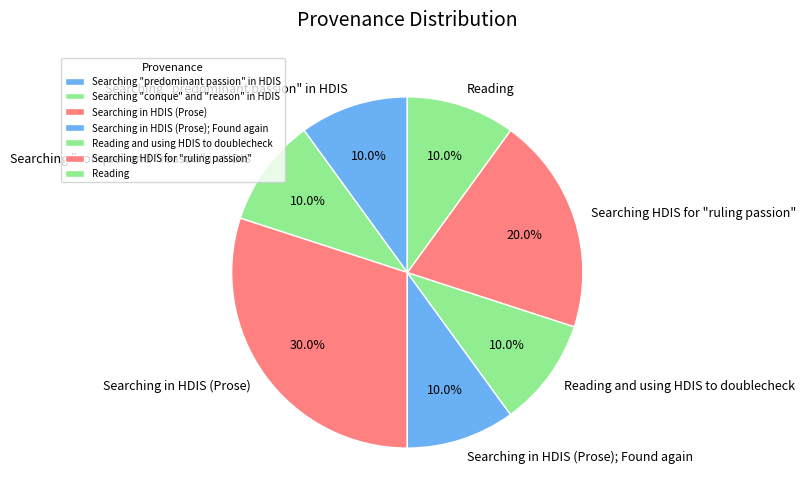

What portion of the pie excludes Searching HDIS for "ruling passion"?

80.0%